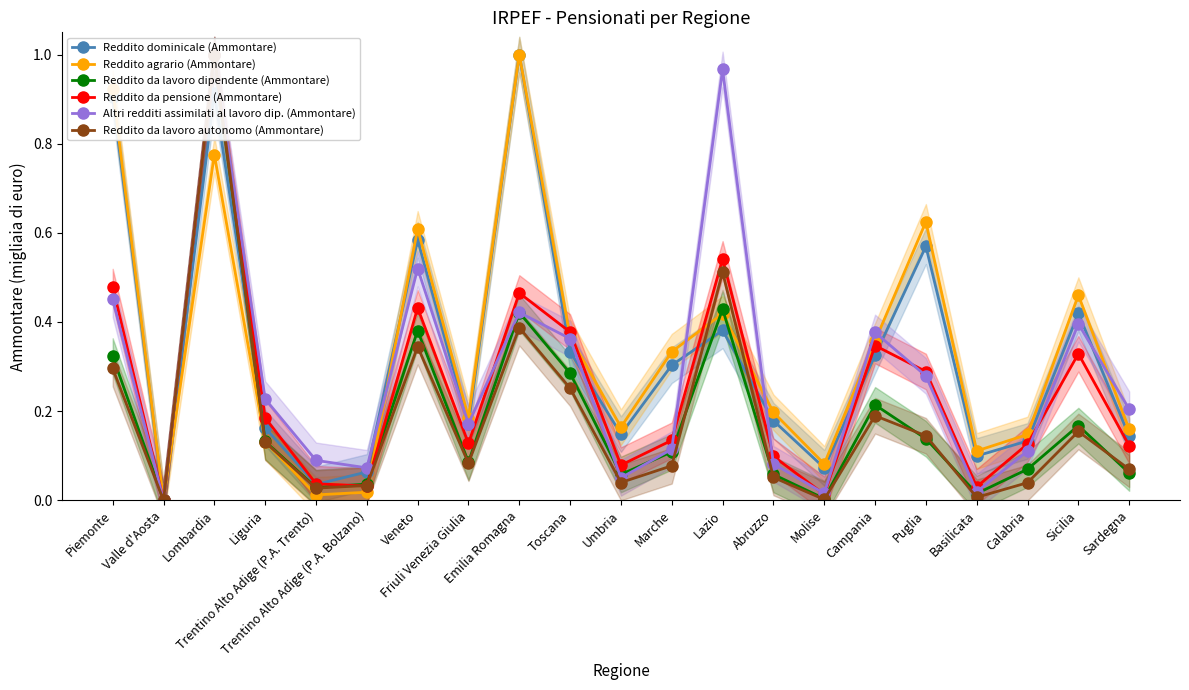

What is the difference between the second highest and minimum values in the Reddito da lavoro autonomo (Ammontare) series?

0.5